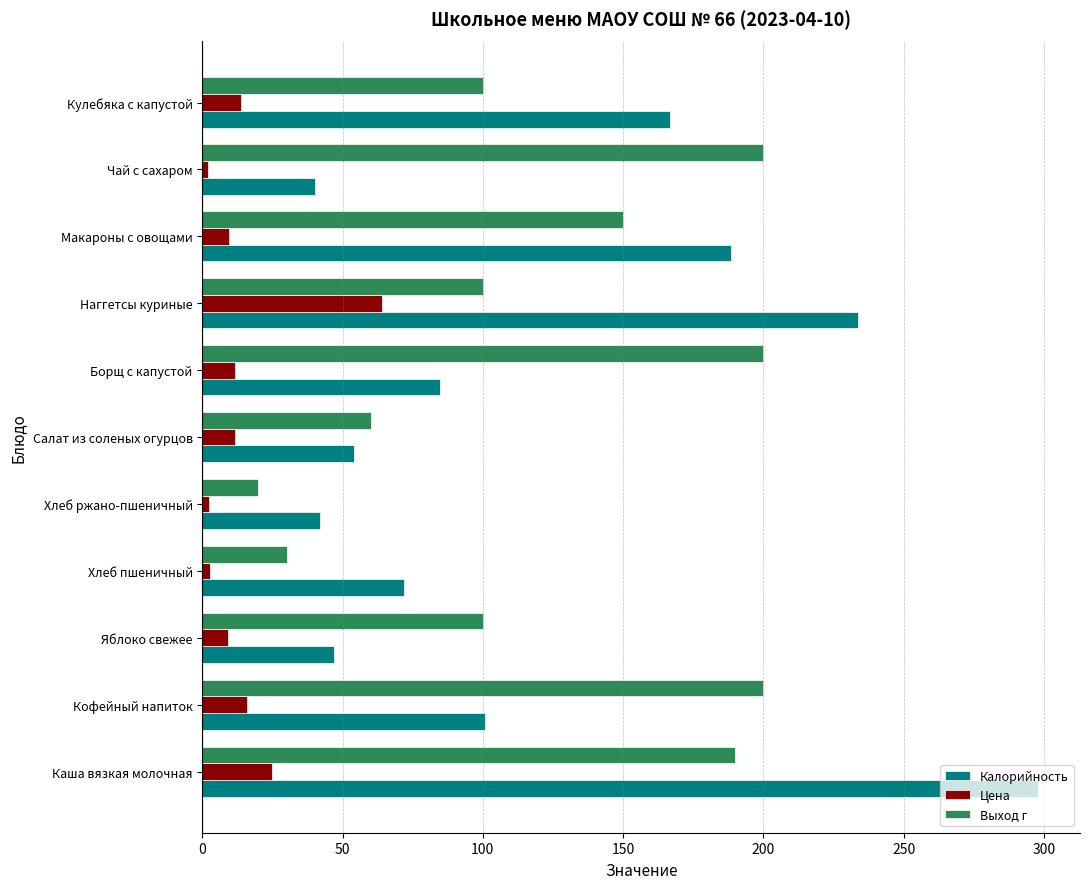

What is the minimum value for Калорийность?

40.0